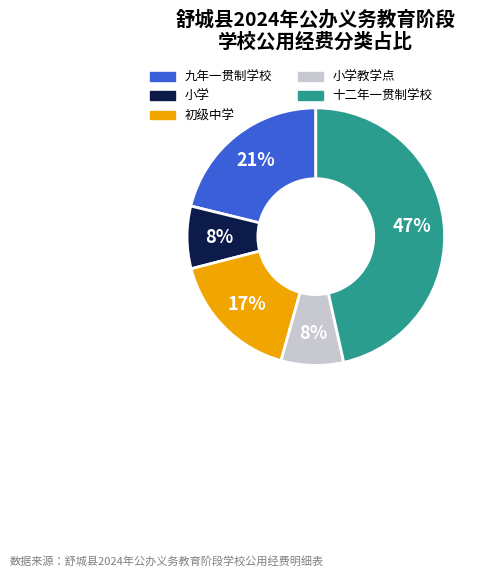

How many slices are in this pie chart?

5